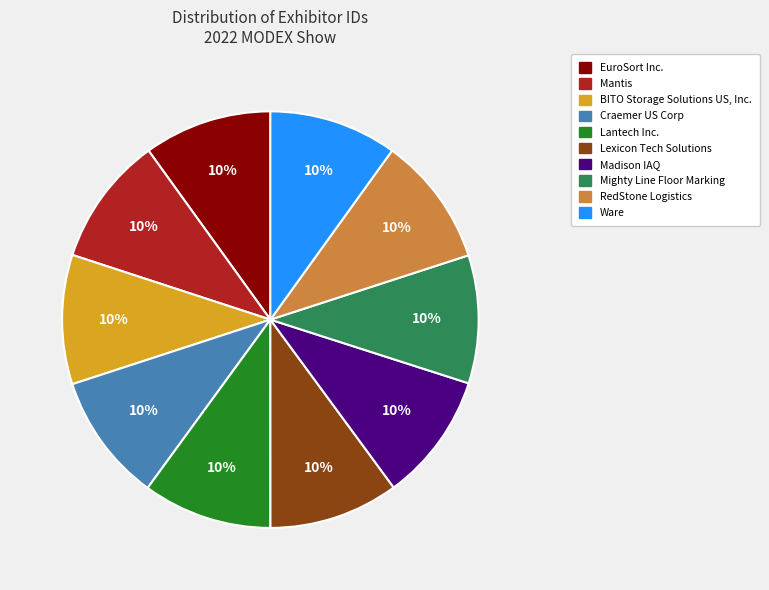

To the nearest percent, what is the combined percentage of Mantis and Ware?

20%